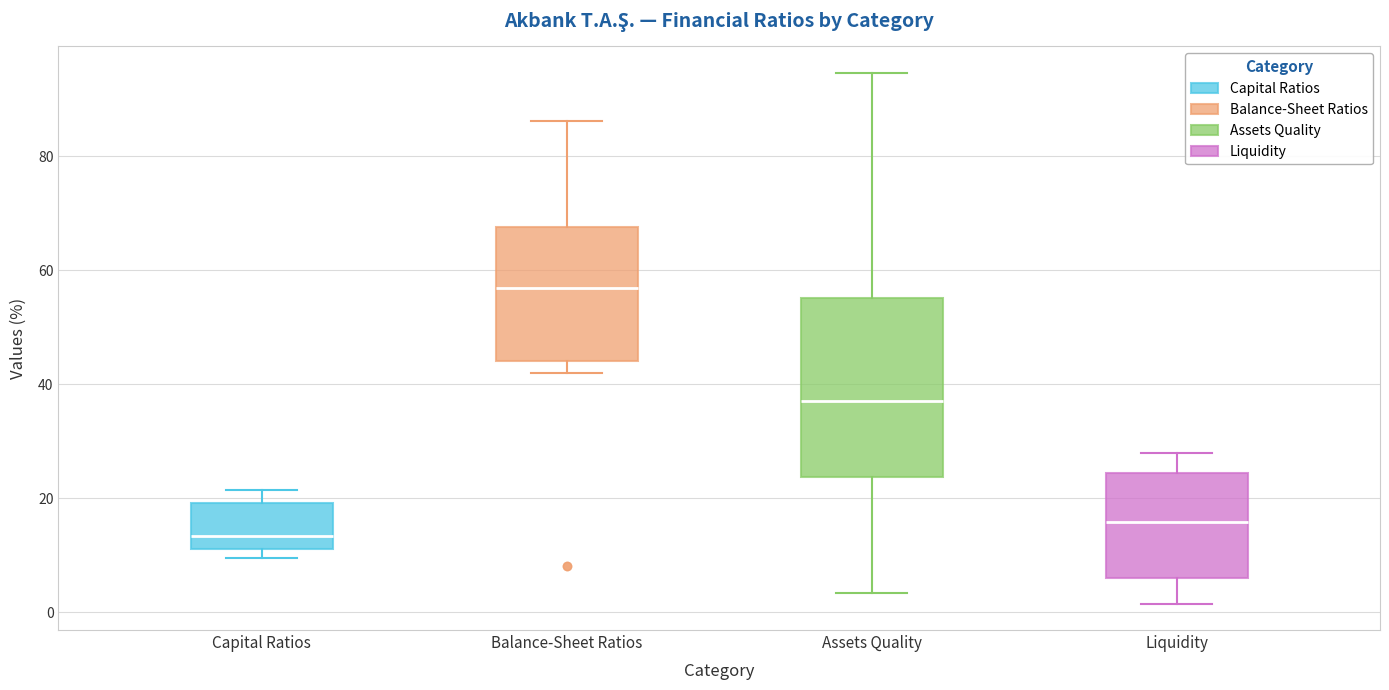

Reading left to right, transcribe this box plot: for each box, give where its median line is, the range the box spans, and where its two whiskers end, as read against the y-axis. The values are not printed on the chart, so give them approximately, as read against the axis.

Capital Ratios: median 14, box 12 to 20, whiskers 10 to 22
Balance-Sheet Ratios: median 56, box 44 to 68, whiskers 42 to 86
Assets Quality: median 38, box 24 to 56, whiskers 4 to 94
Liquidity: median 16, box 6 to 24, whiskers 2 to 28